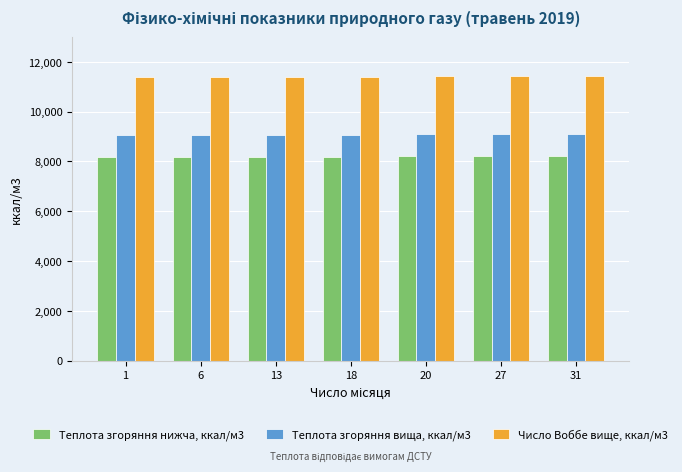

What is the spread (max minus min) of values at 31?

3214.9